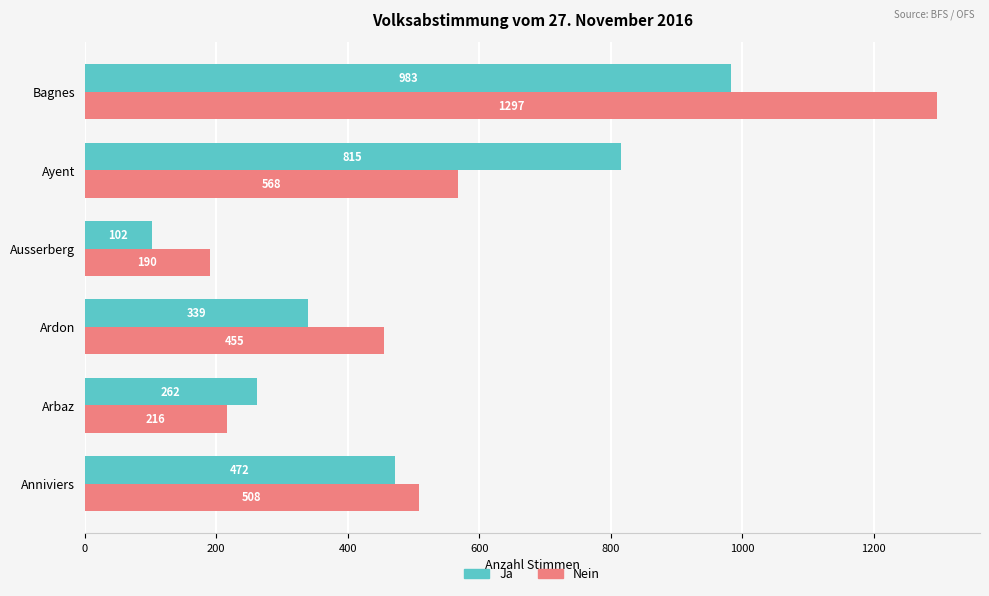

What are all the series names shown in the legend?

Ja, Nein